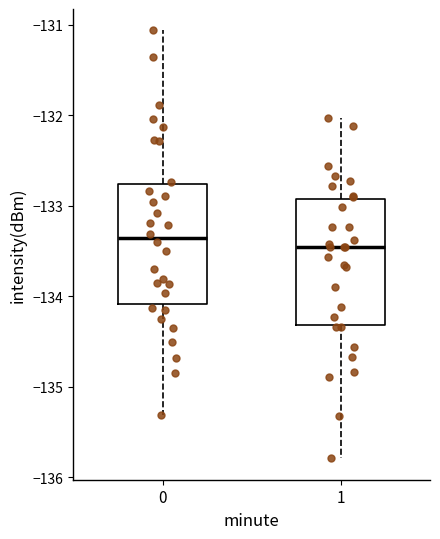

Where does the upper whisker of the box at x = 0 end on the y-axis? The values are not printed on the chart, so give them approximately, as read against the axis.

-131.1